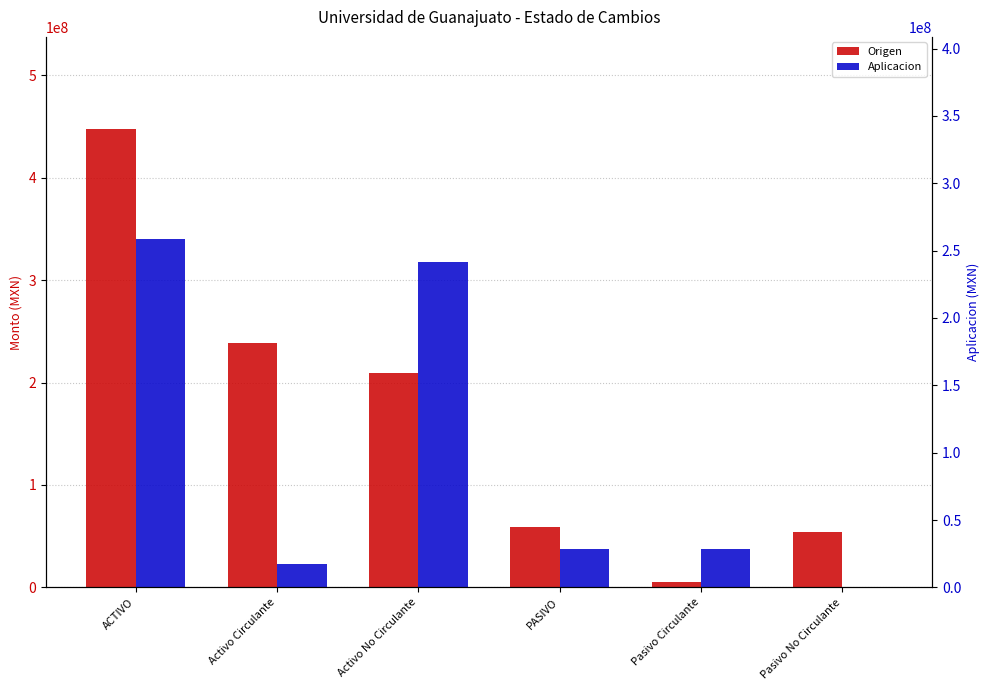

Rank the series by their average value, from lowest to highest.

Aplicacion, Origen